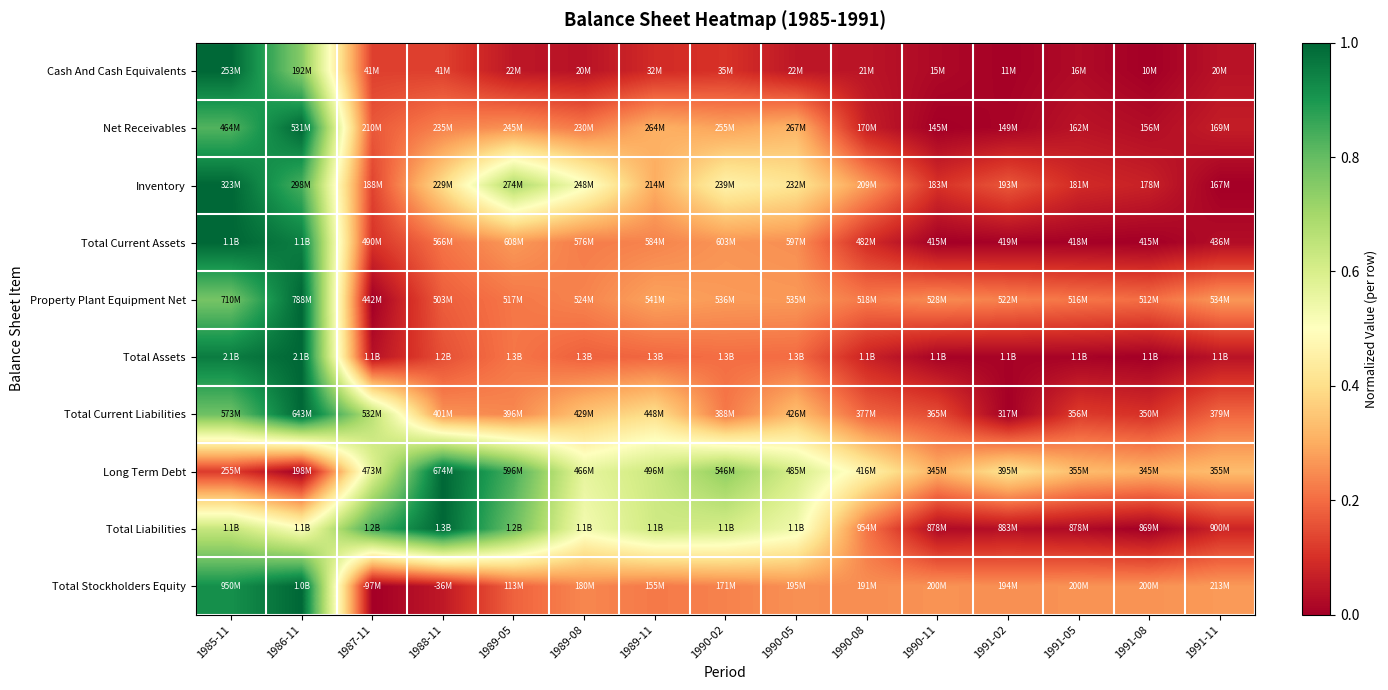

At which category is the sum across all series the highest?

1986-11